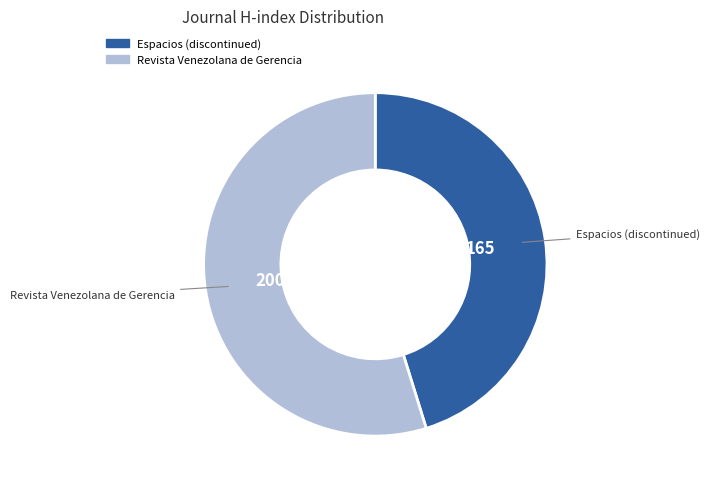

What is the largest slice in the pie chart?

Revista Venezolana de Gerencia